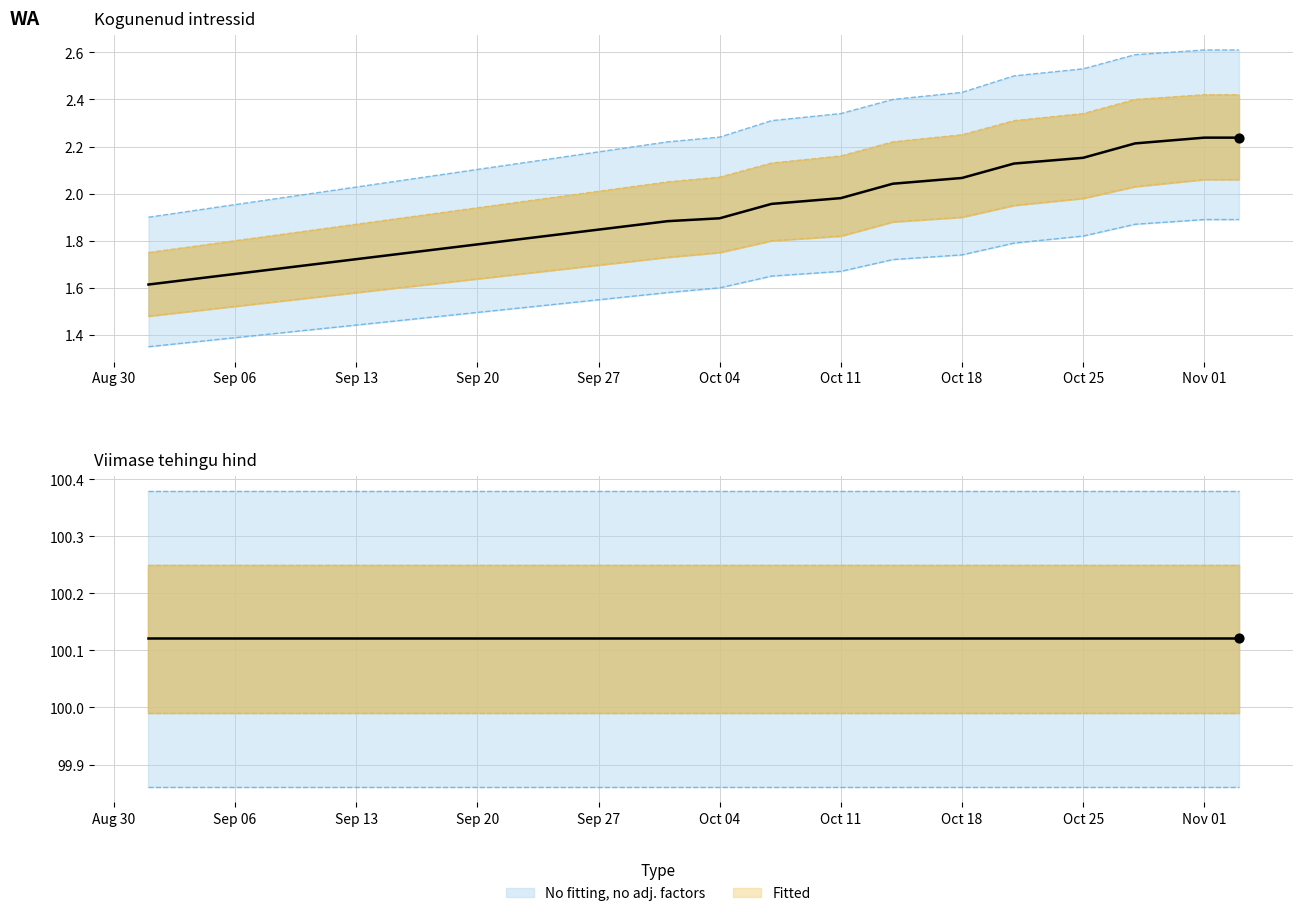

At which category is the sum across all series the highest?

Nov 01